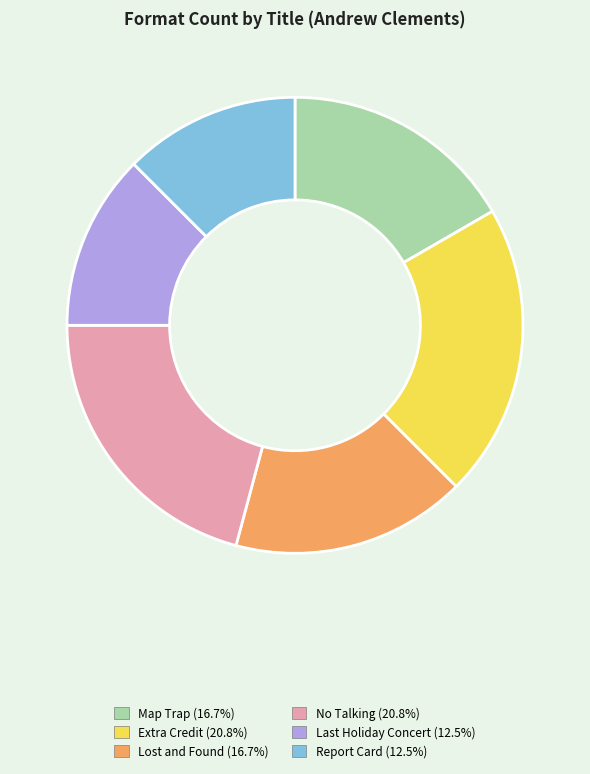

Is Report Card the majority of the pie?

No